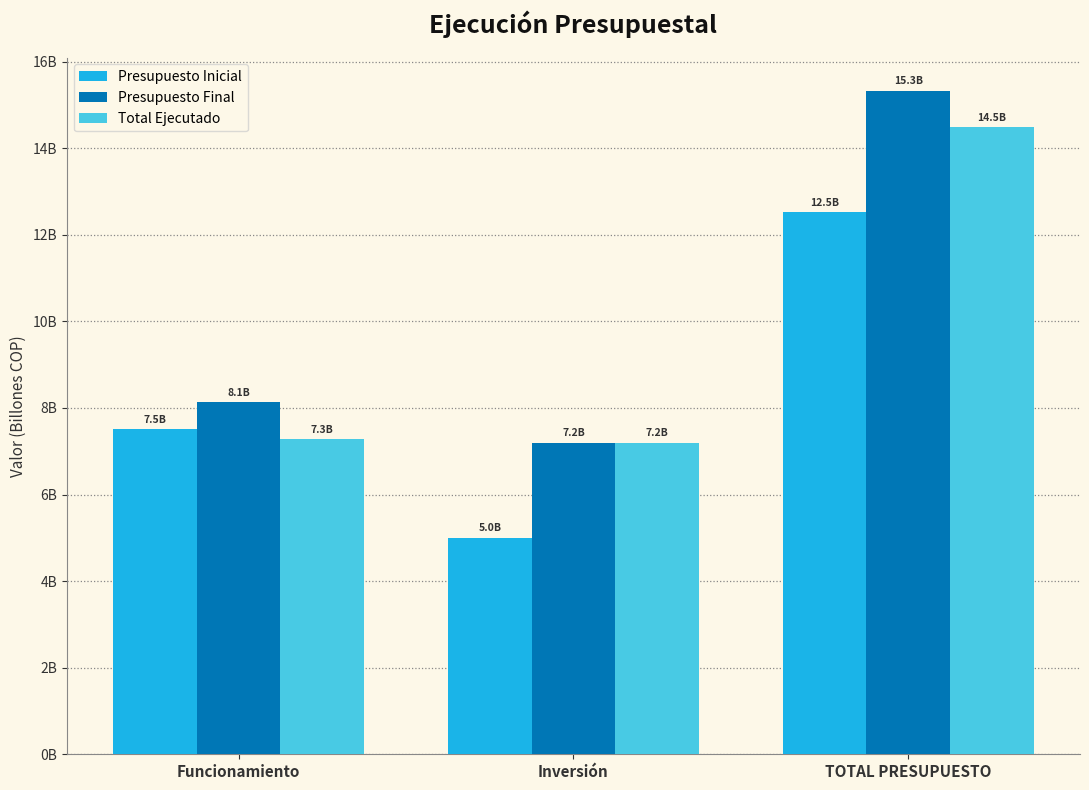

What position from the left is Inversión?

2